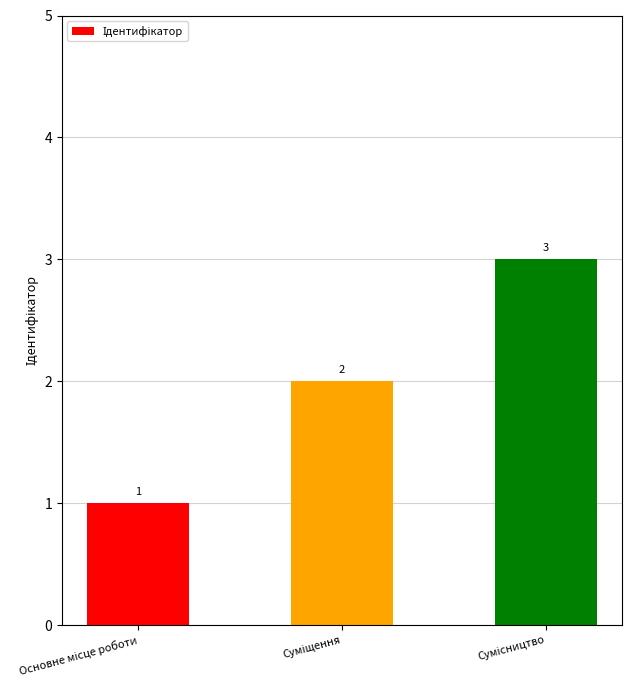

What is the maximum value shown in the chart?

3